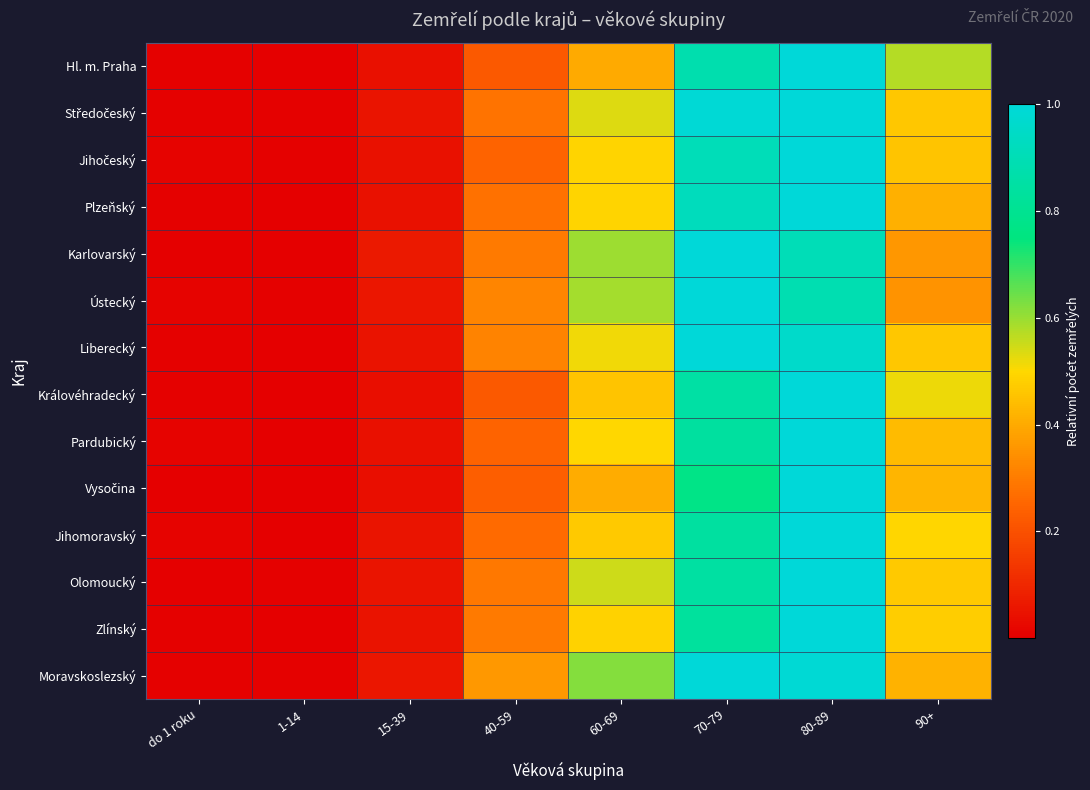

How many distinct data groups are displayed?

14